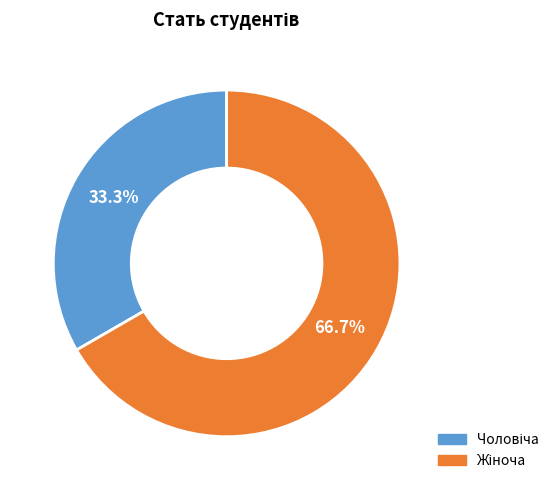

Does any single category account for the majority?

Yes